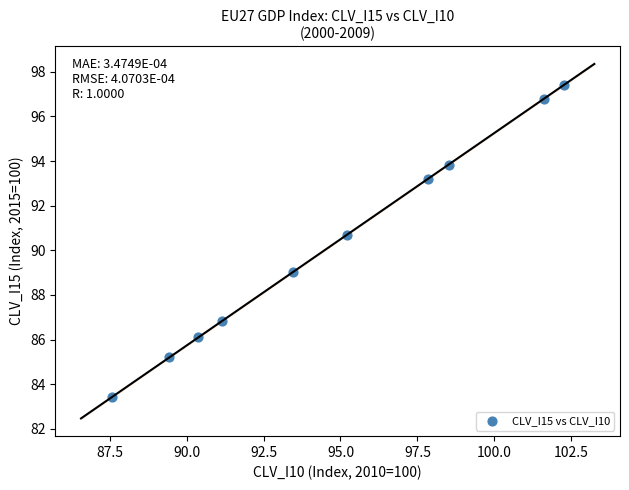

What is the average Y value?

90.3